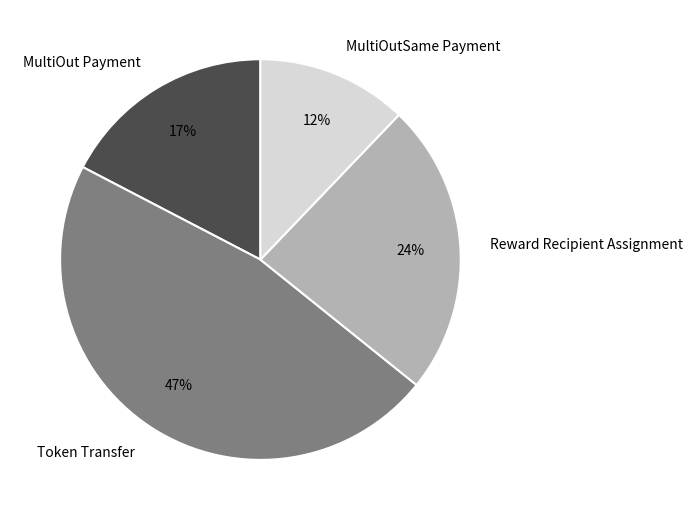

How many slices are in this pie chart?

4